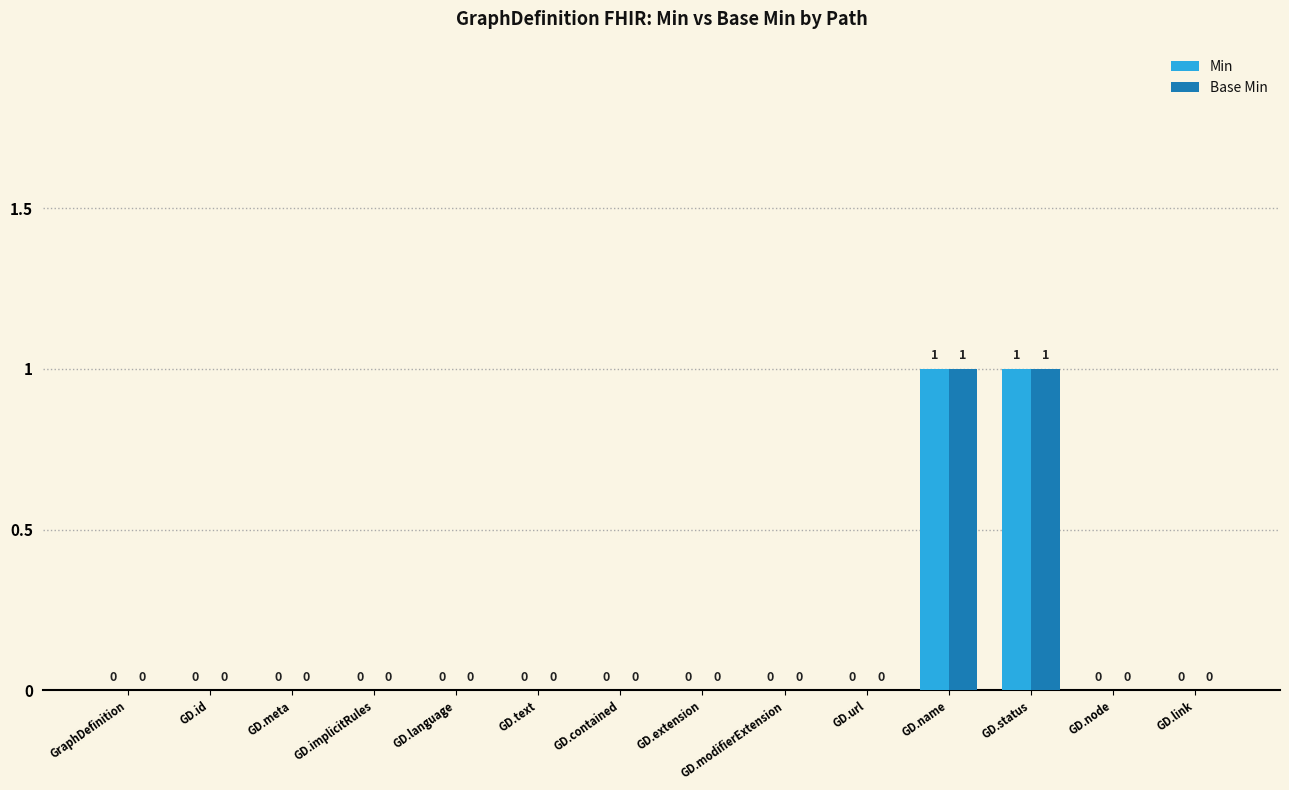

The Min series shows 1 at GD.language. True or false?

False